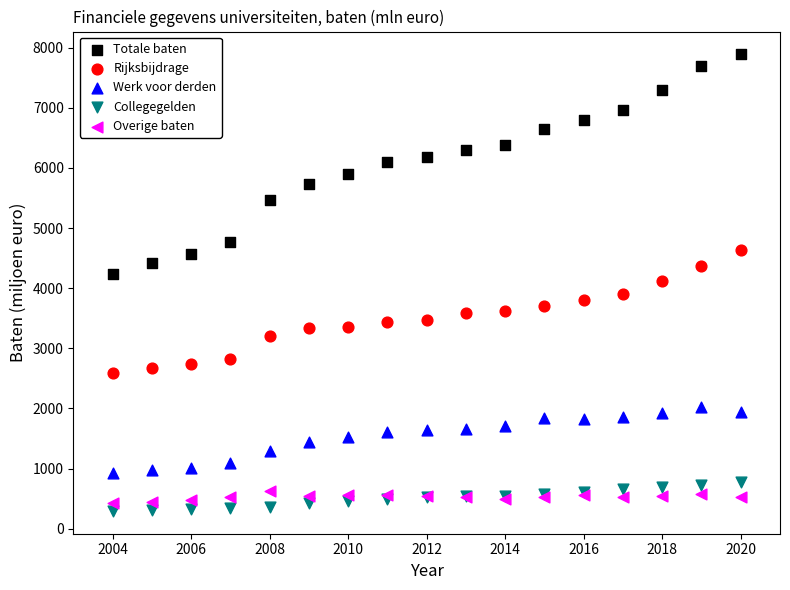

Which series contains the highest Y value?

Totale baten